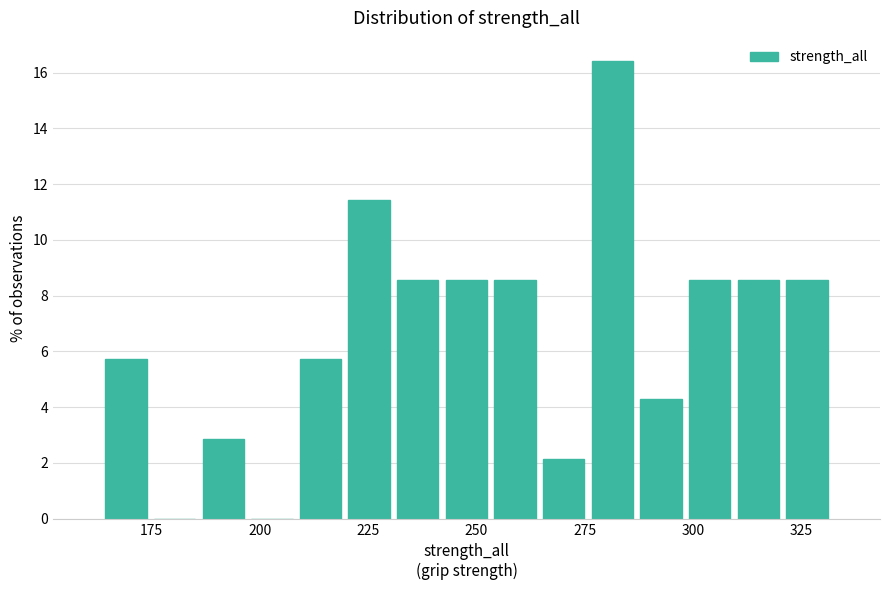

Around what value on the x-axis is the tallest bar? Give the approximate position of its centre, as read against the axis.

280